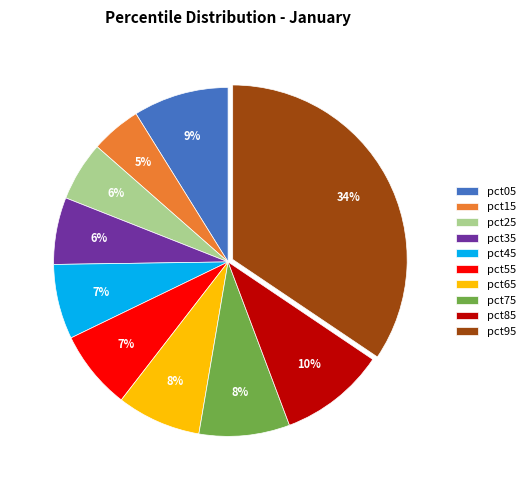

Do pct15 and pct85 together represent more than half of the pie?

No